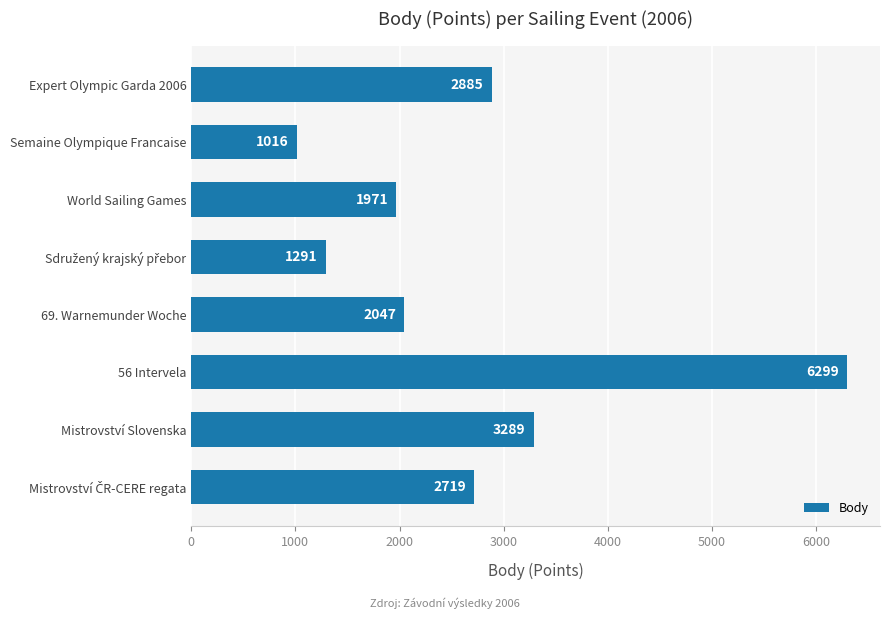

What position from the bottom is Expert Olympic Garda 2006?

8